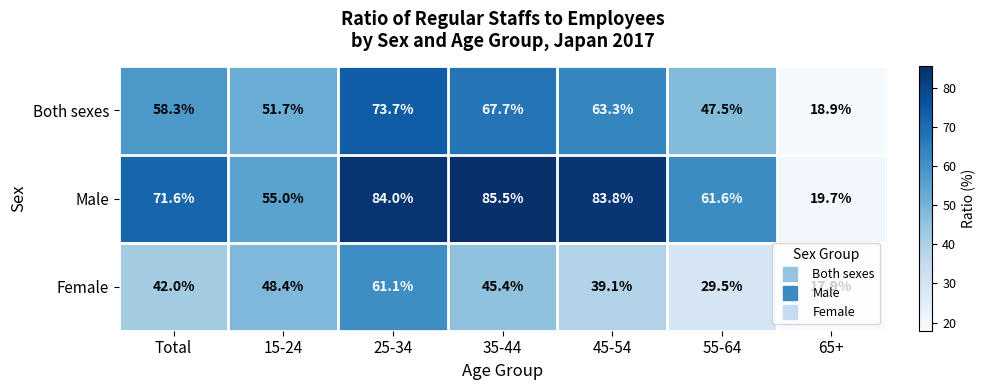

What is the difference between the maximum and minimum values in the Male series?

65.8